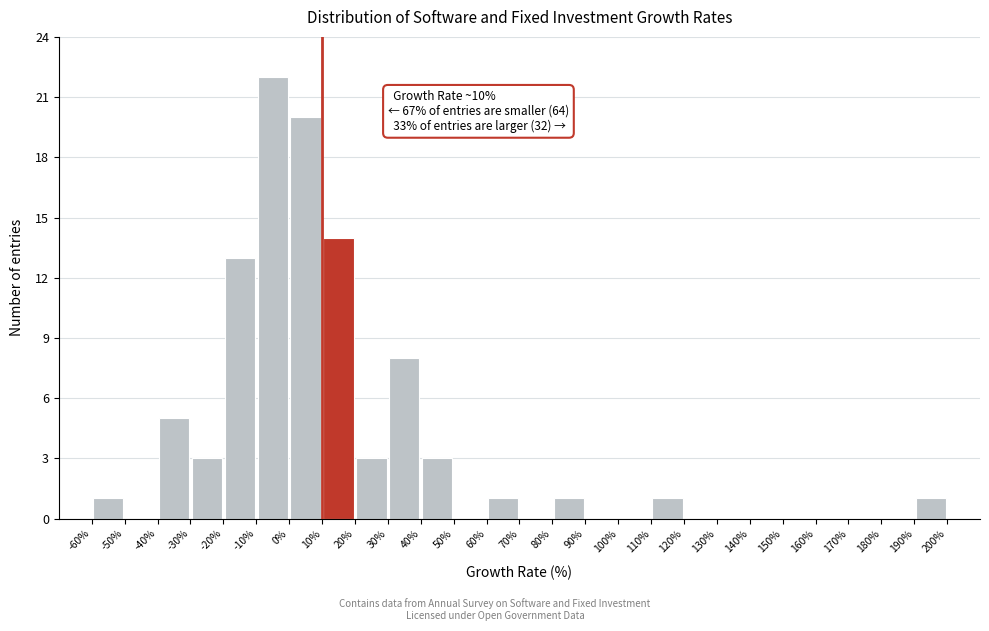

Which range on the x-axis has the tallest bar?

-10% to 0%